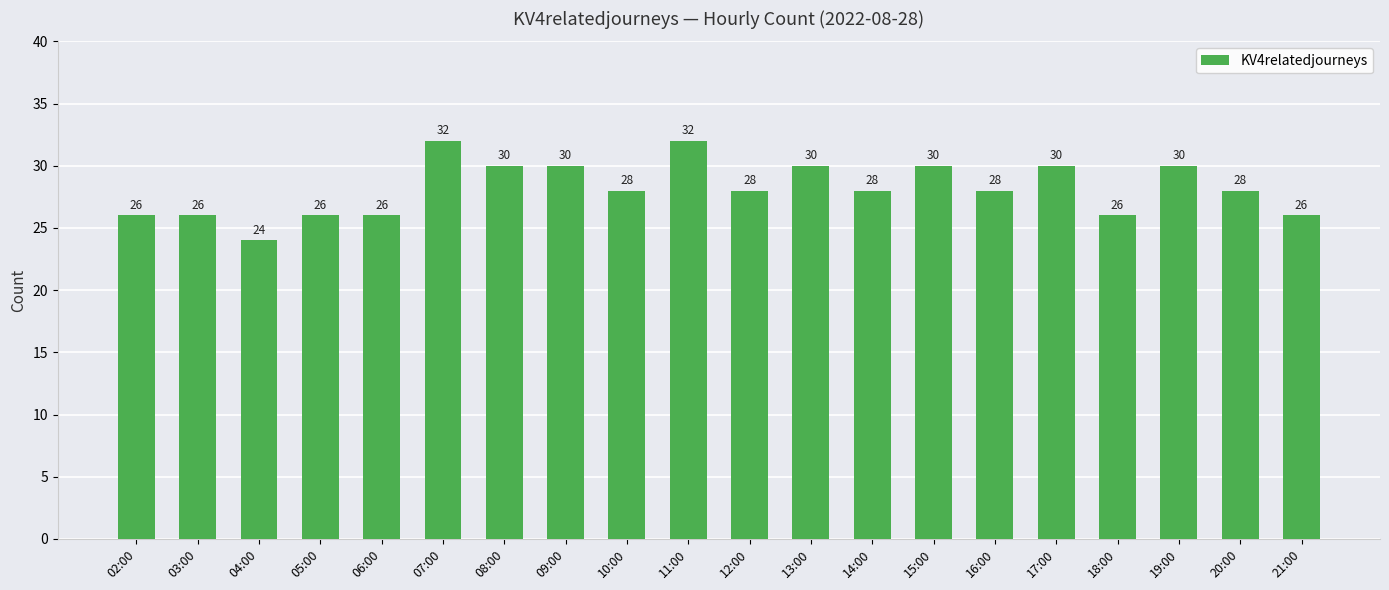

Is it true that the value at 21:00 is 36?

False